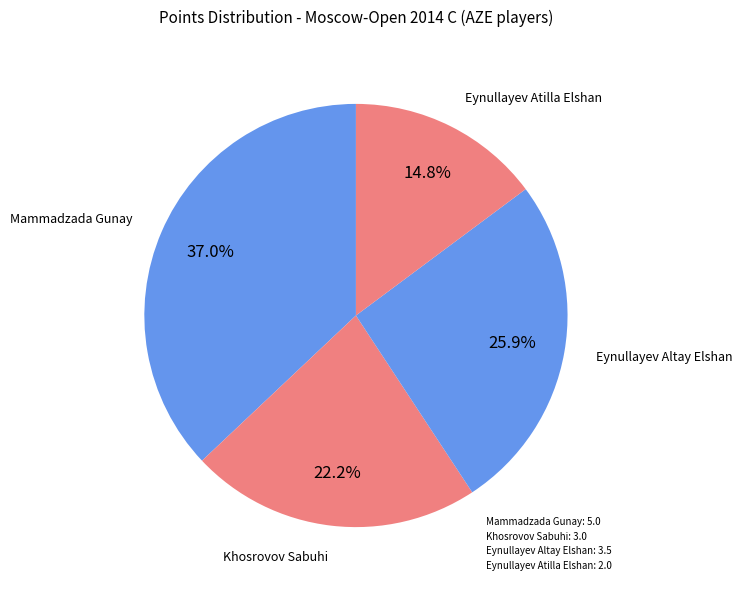

What is the ratio of the value at Mammadzada Gunay to the value at Eynullayev Altay Elshan?

1.4